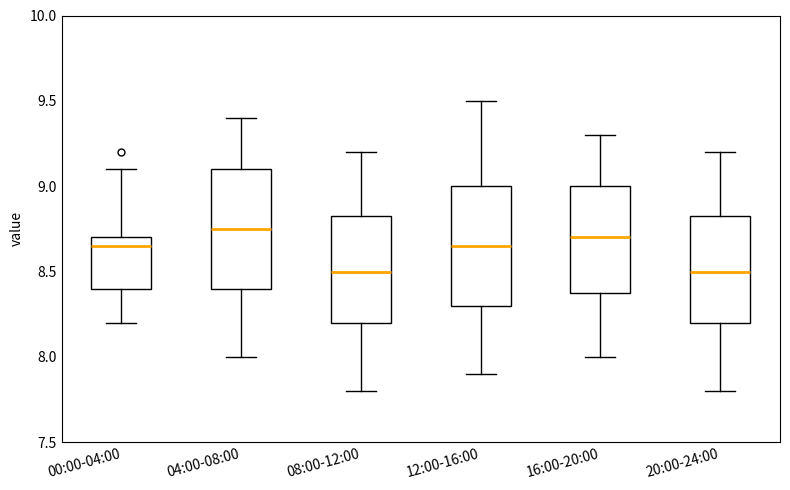

Reading left to right, read every box against the y-axis: the position of its median line, the range the box covers, and the ends of its whiskers. The values are not printed on the chart, so give them approximately, as read against the axis.

00:00-04:00: median 8.65, box 8.40 to 8.70, whiskers 8.20 to 9.10
04:00-08:00: median 8.75, box 8.40 to 9.10, whiskers 8.00 to 9.40
08:00-12:00: median 8.50, box 8.20 to 8.85, whiskers 7.80 to 9.20
12:00-16:00: median 8.65, box 8.30 to 9.00, whiskers 7.90 to 9.50
16:00-20:00: median 8.70, box 8.40 to 9.00, whiskers 8.00 to 9.30
20:00-24:00: median 8.50, box 8.20 to 8.85, whiskers 7.80 to 9.20